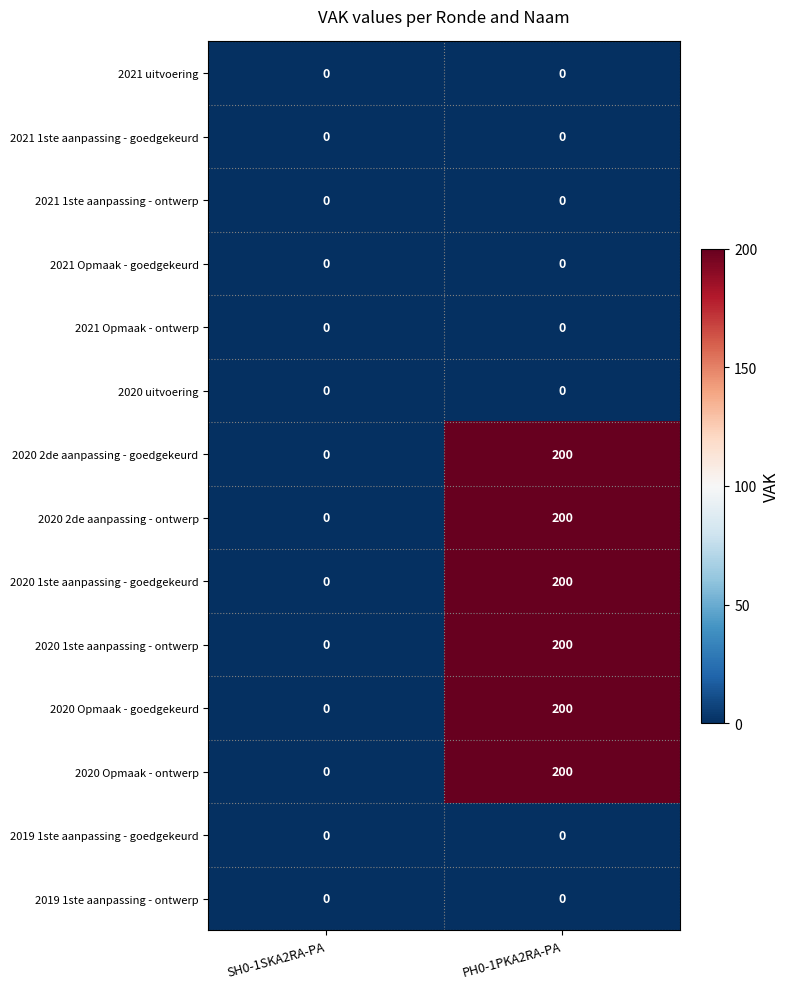

What is the spread (max minus min) of values at PH0-1PKA2RA-PA?

200